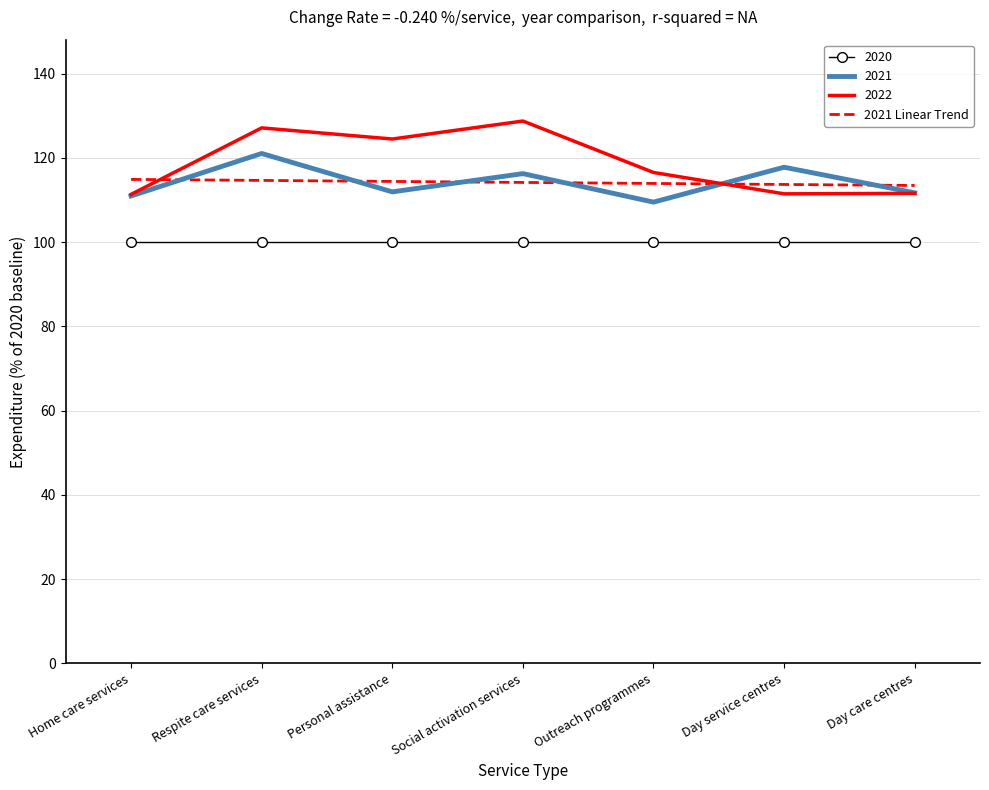

What position from the left is Day service centres?

6